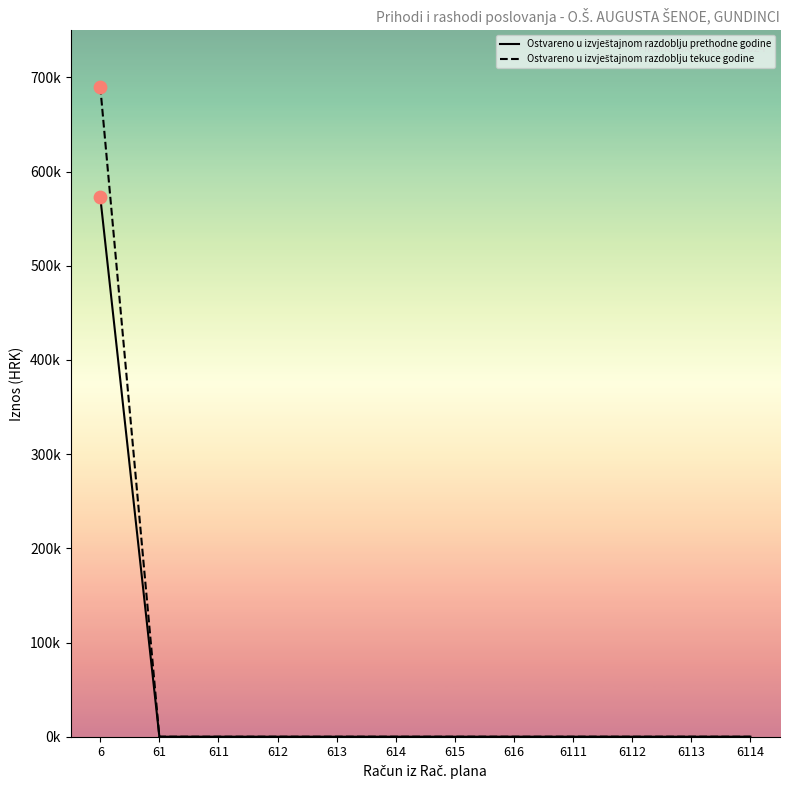

Is the value of Ostvareno u izvještajnom razdoblju tekuce godine at 616 greater than the value of Ostvareno u izvještajnom razdoblju prethodne godine at 614?

No